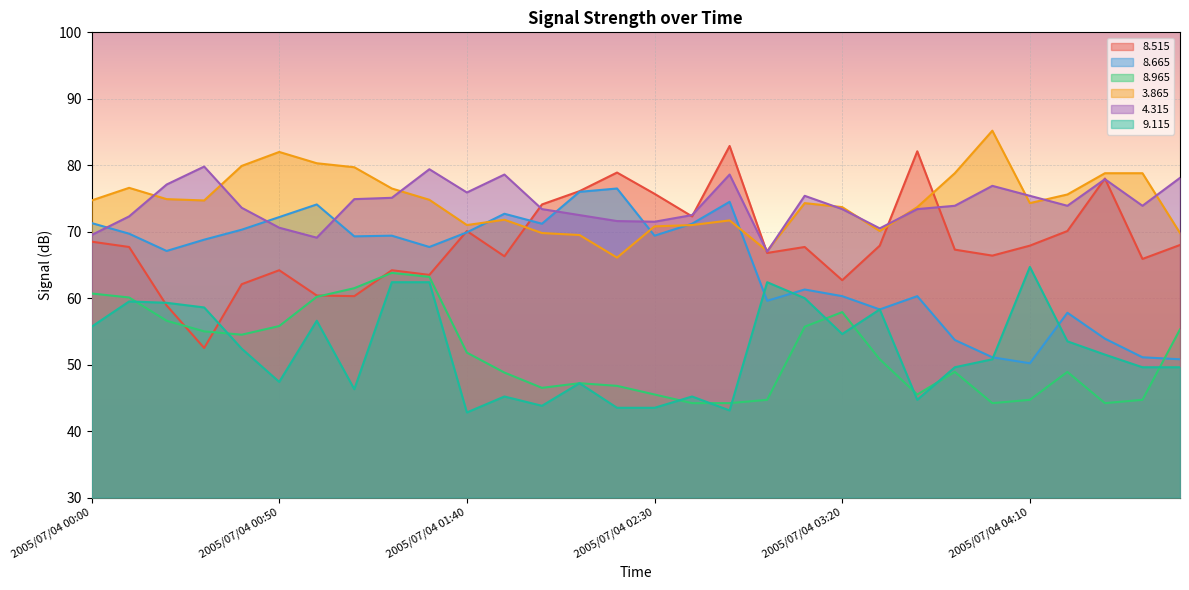

What is the label of the 5th point from the left?

2005/07/04 00:40